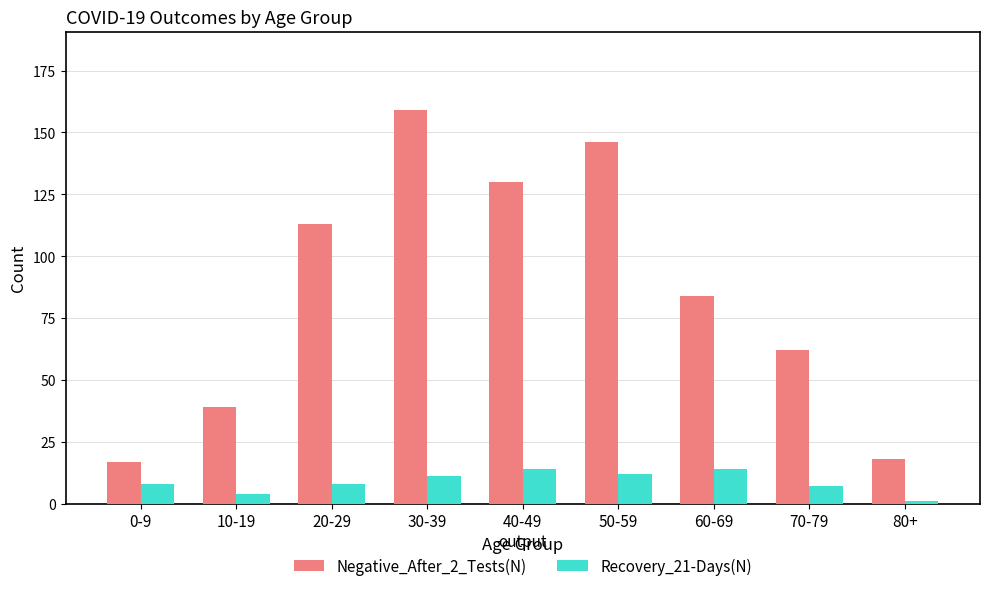

What is the minimum value for Recovery_21-Days(N)?

1